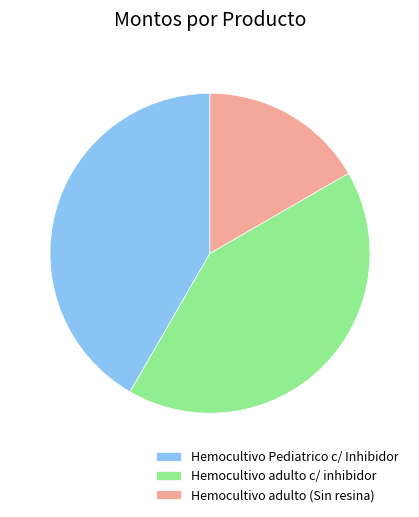

What is the ratio of the value at Hemocultivo Pediatrico c/ Inhibidor to the value at Hemocultivo adulto c/ inhibidor?

1.0